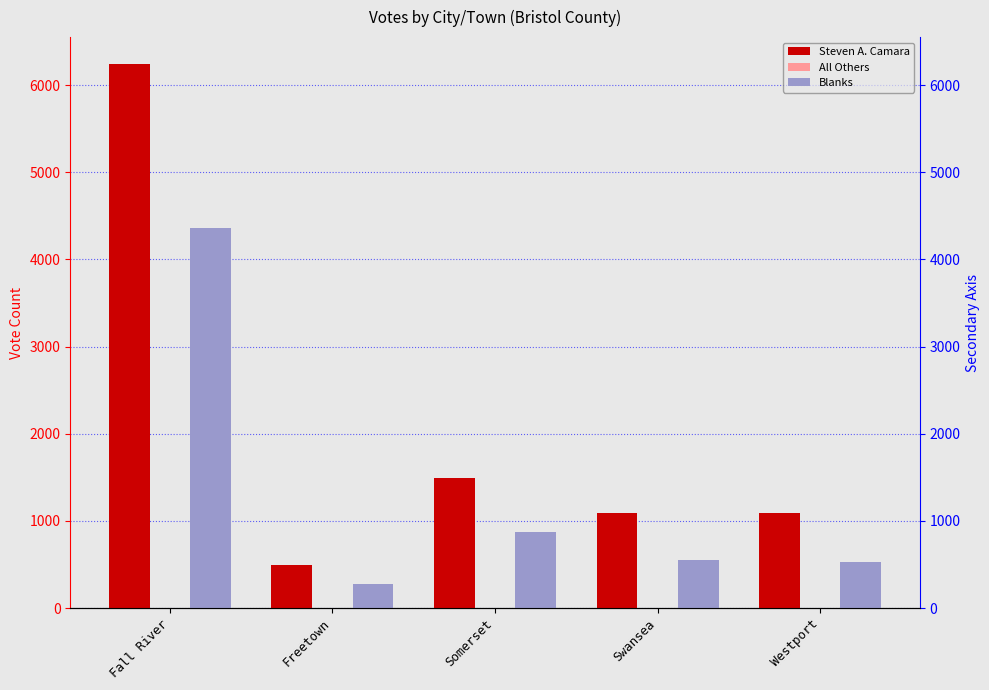

What is the value of the Steven A. Camara bar at the 4th from the left?

1095